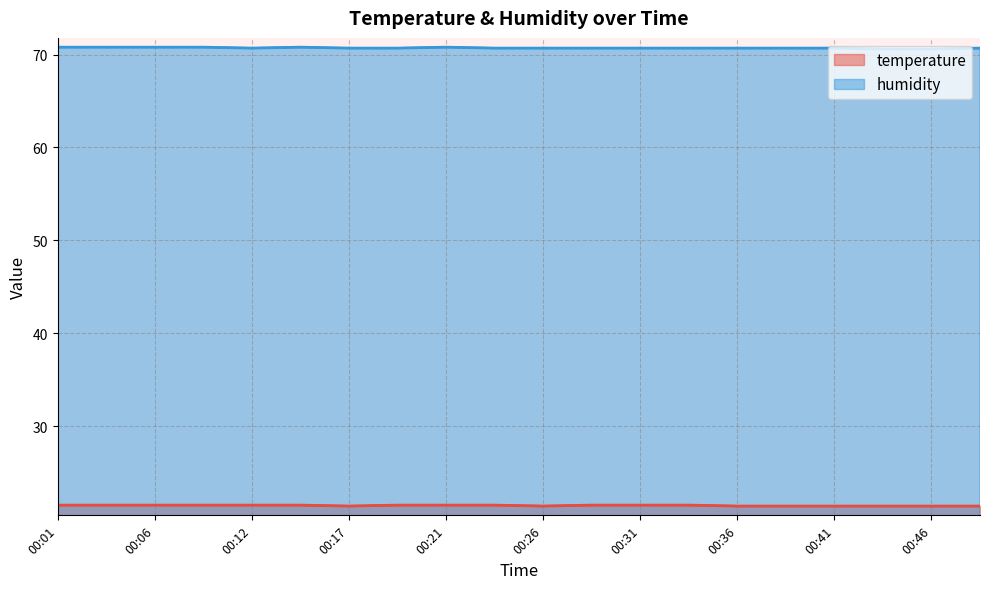

At which label does humidity reach its minimum?

17